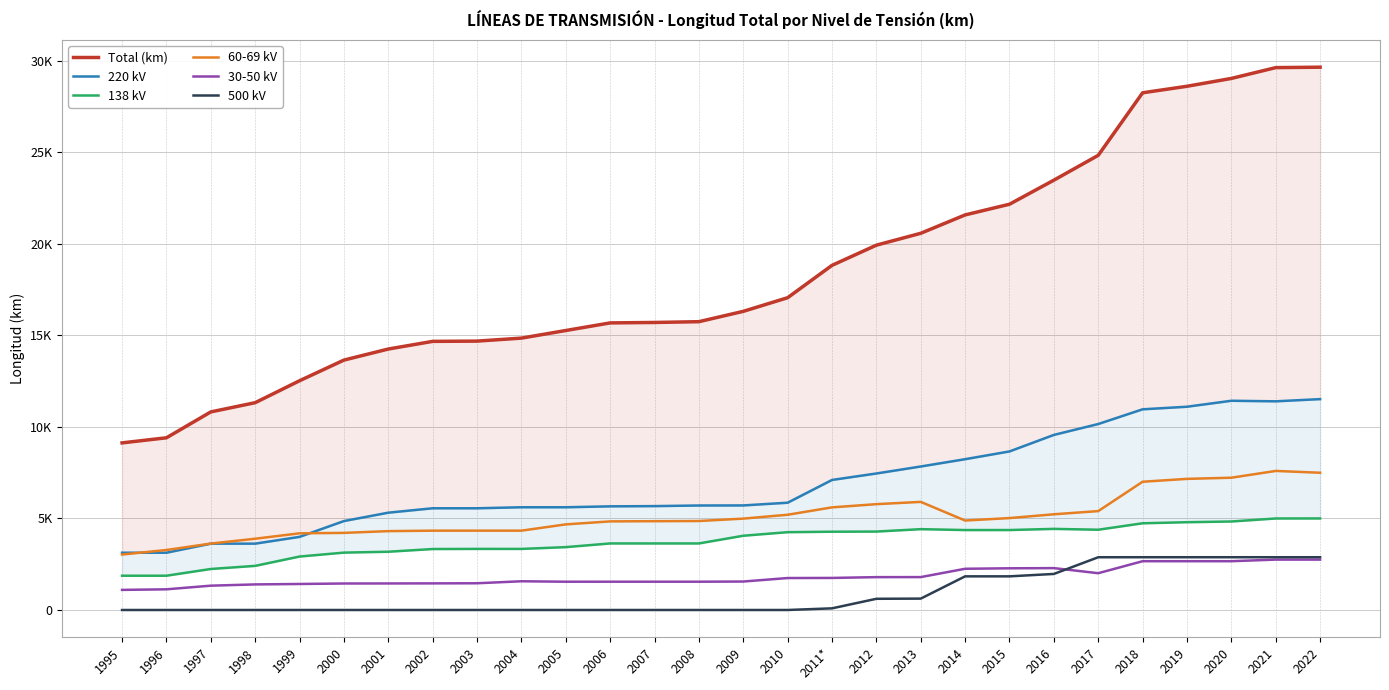

True or false: Total (km) and 500 kV intersect in this chart.

False